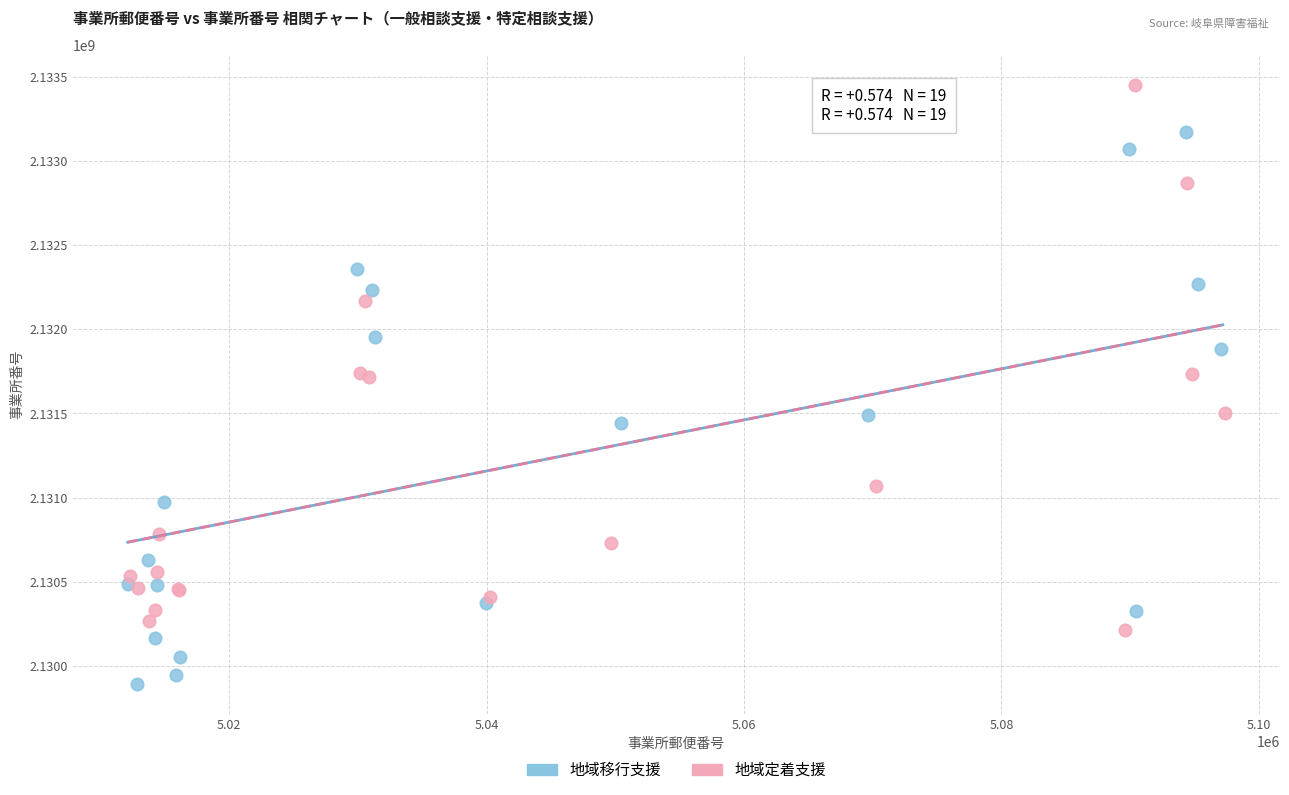

Which series contains the lowest Y value?

地域移行支援